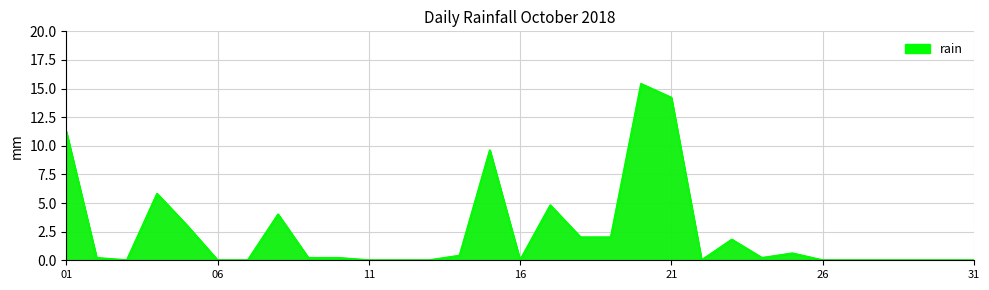

What is the change in value from 2018-10-13 to 2018-10-18?

+2.0